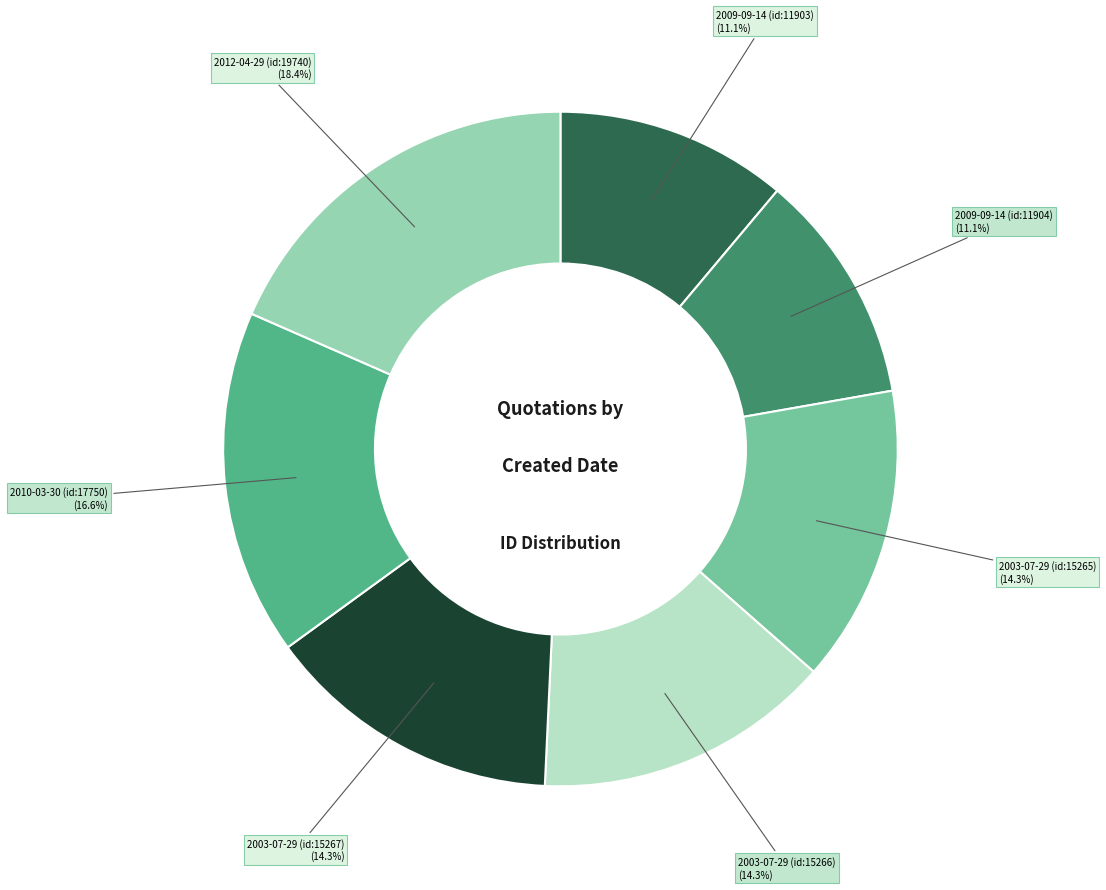

How many segments does this pie chart have?

7